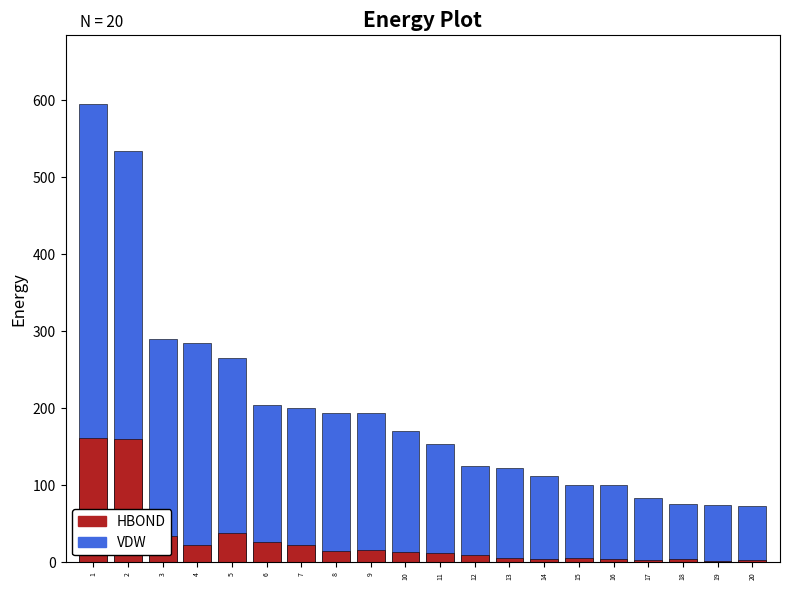

What value does the Body (Points) series have at 3?

290.0